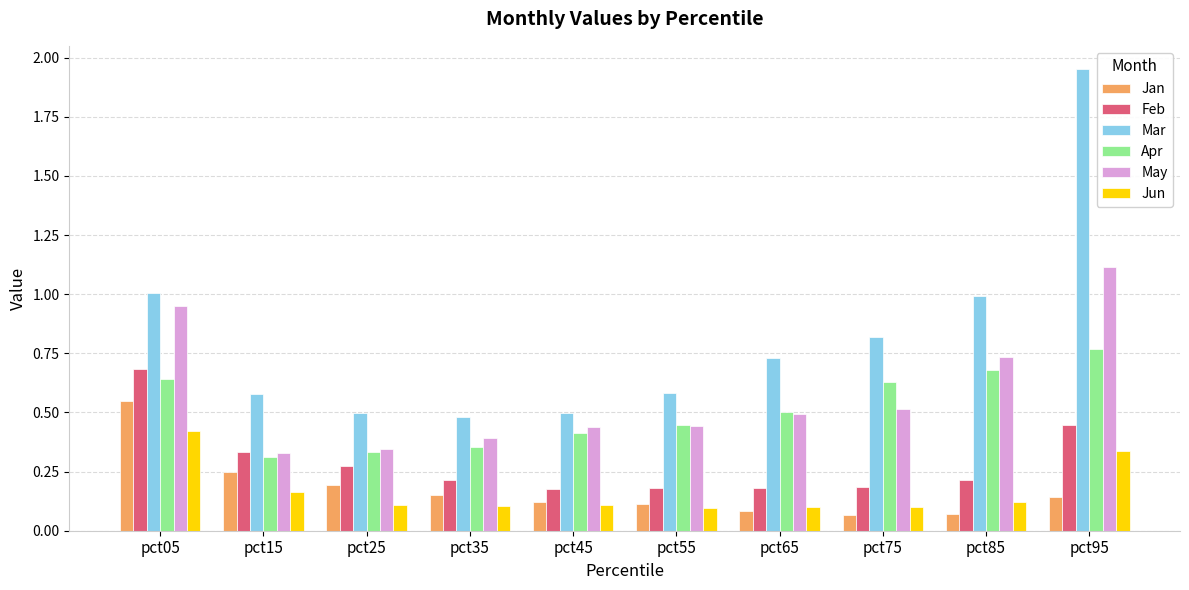

Which series has the widest spread of values?

Mar